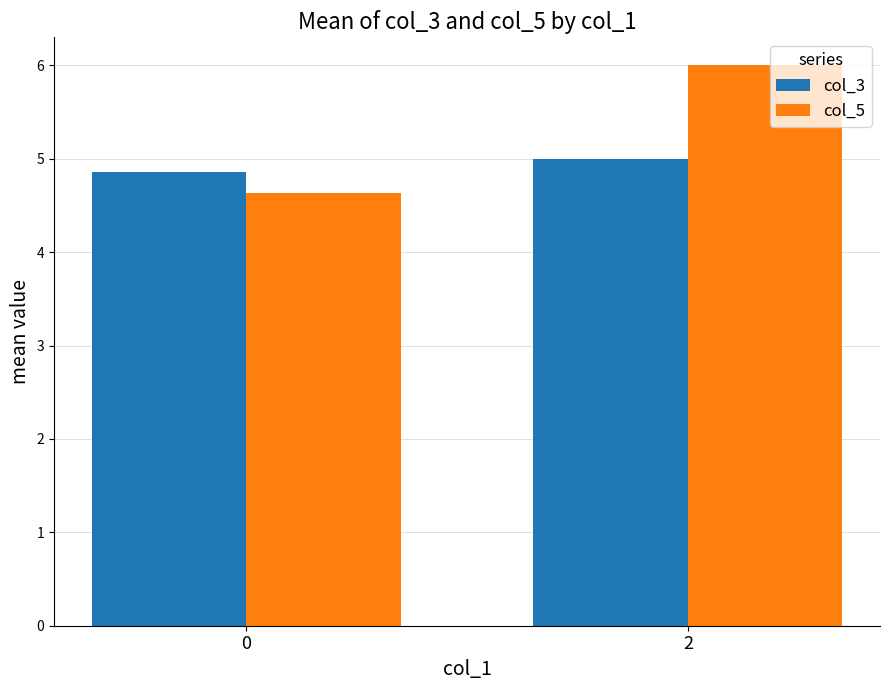

Between 0 and 2, which series saw the biggest shift?

col_5